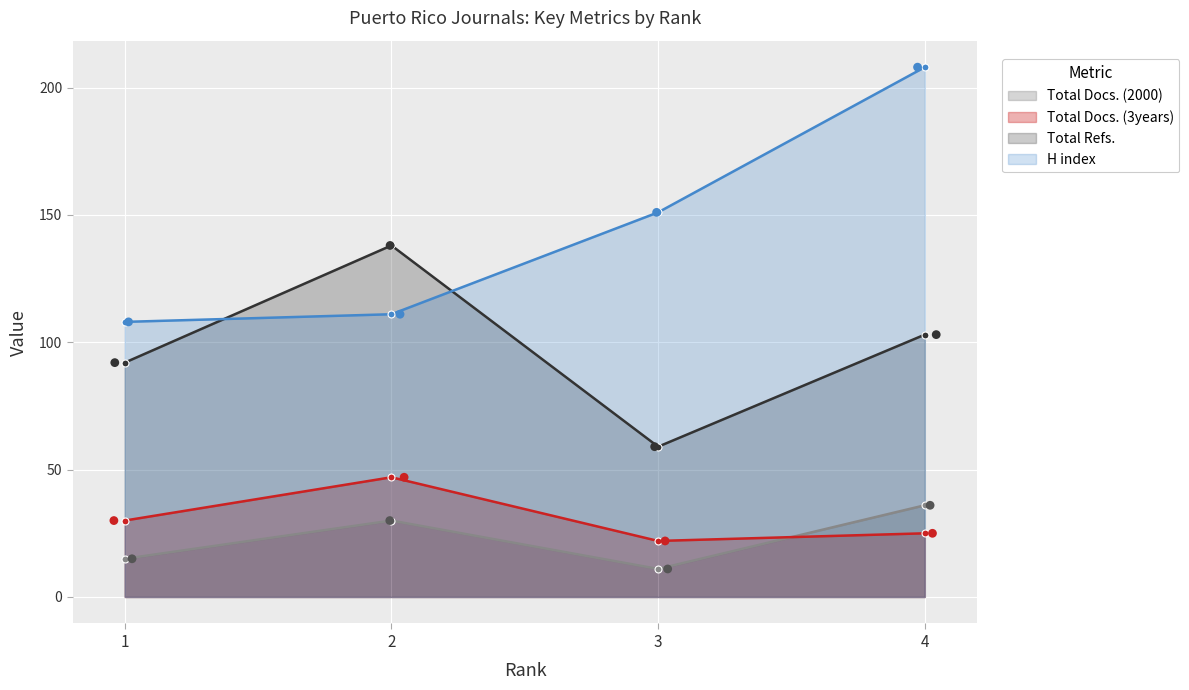

Is the value of Total Docs. (2000) at 3 greater than the value of Total Refs. at 2?

No